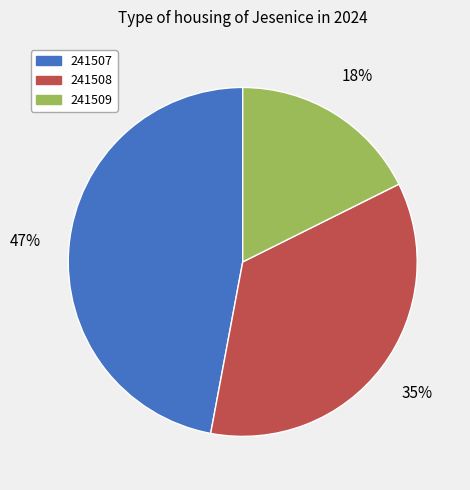

Which has a higher value, 241507 or 241509?

241507